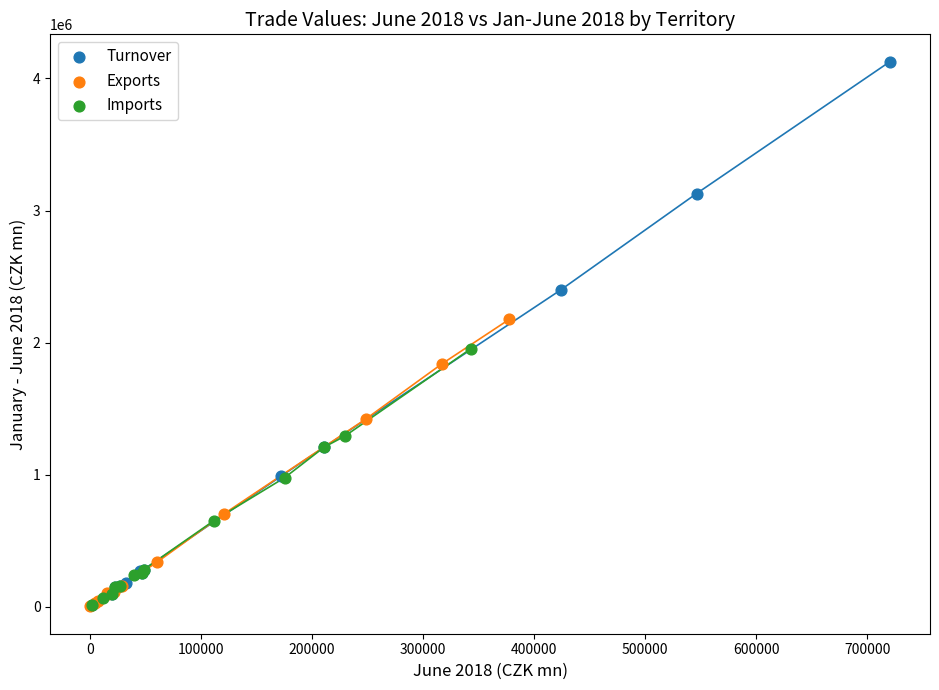

Which series has the largest Y range (max minus min)?

Turnover